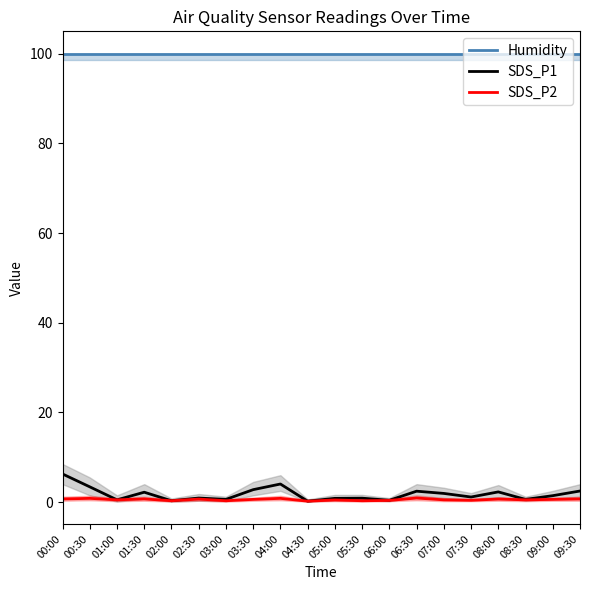

The value of Humidity at 08:00 is 99.9. True or false?

True